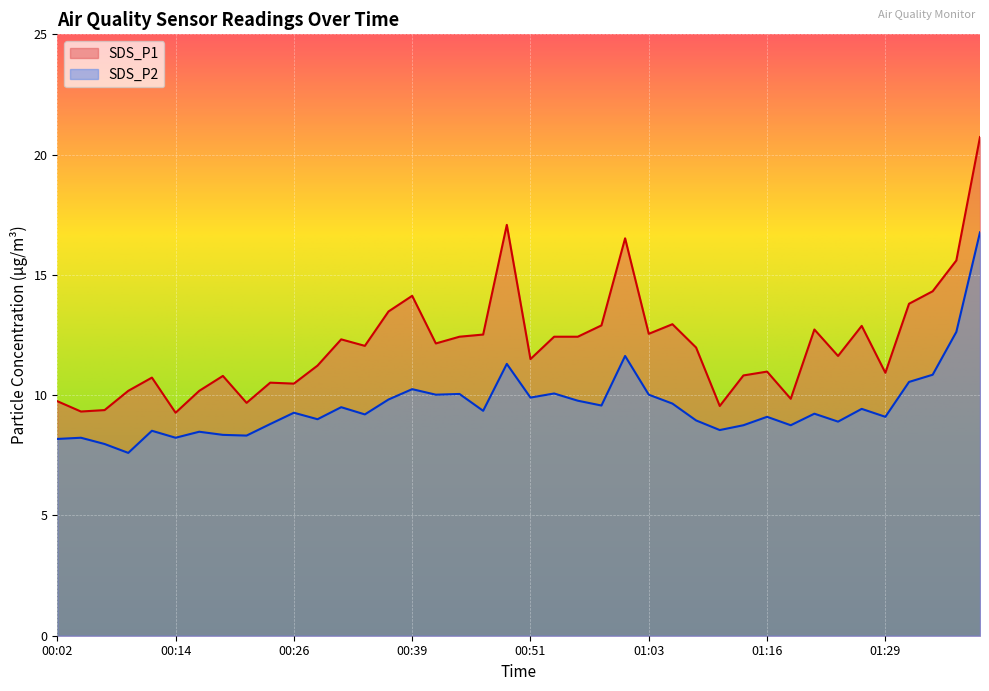

What is the sum of all SDS_P1 values?

484.8